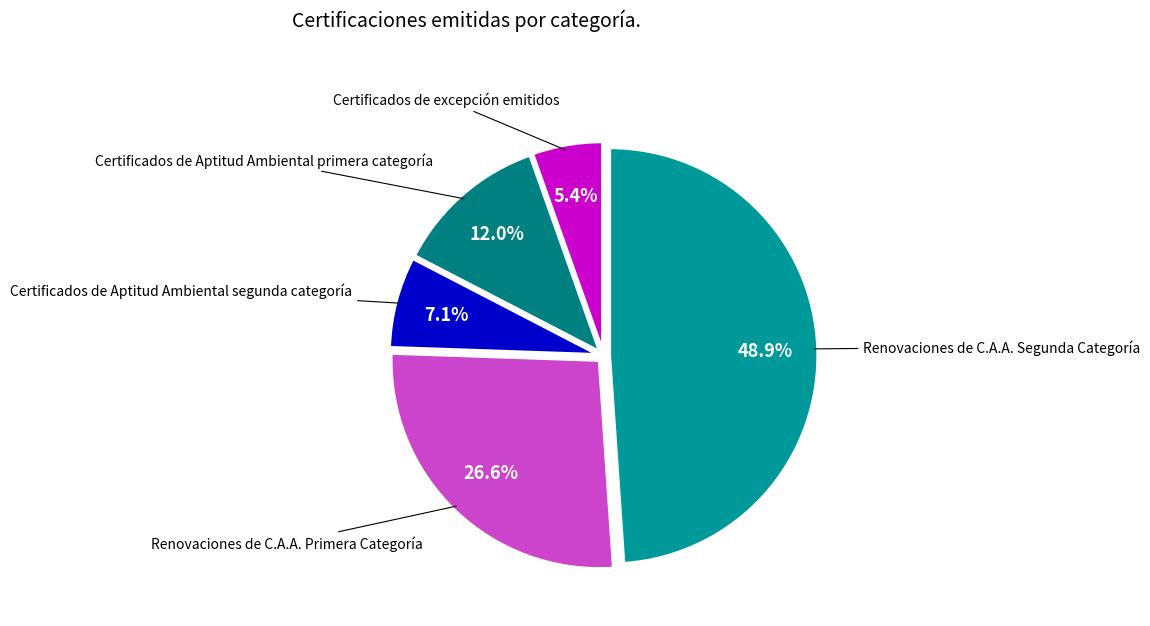

Rank the categories by value from lowest to highest.

Certificados de excepción emitidos, Certificados de Aptitud Ambiental segunda categoría, Certificados de Aptitud Ambiental primera categoría, Renovaciones de C.A.A. Primera Categoría, Renovaciones de C.A.A. Segunda Categoría